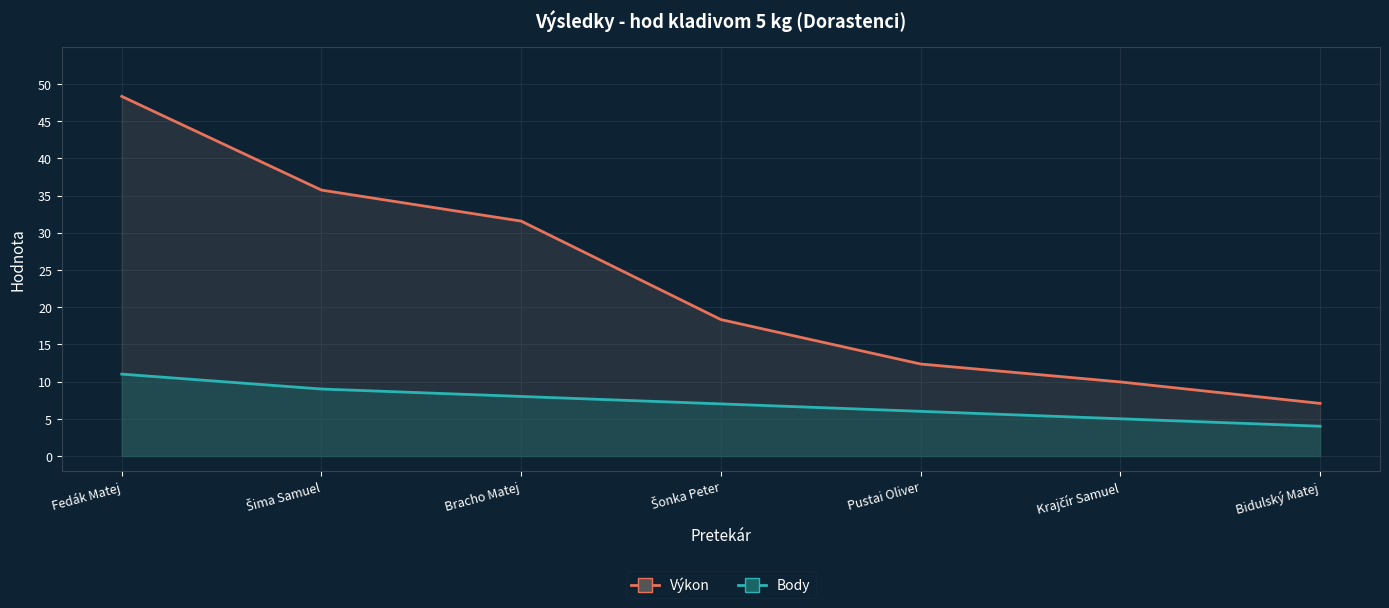

What is the difference between the Body values at Krajčír Samuel and Šonka Peter?

2.0